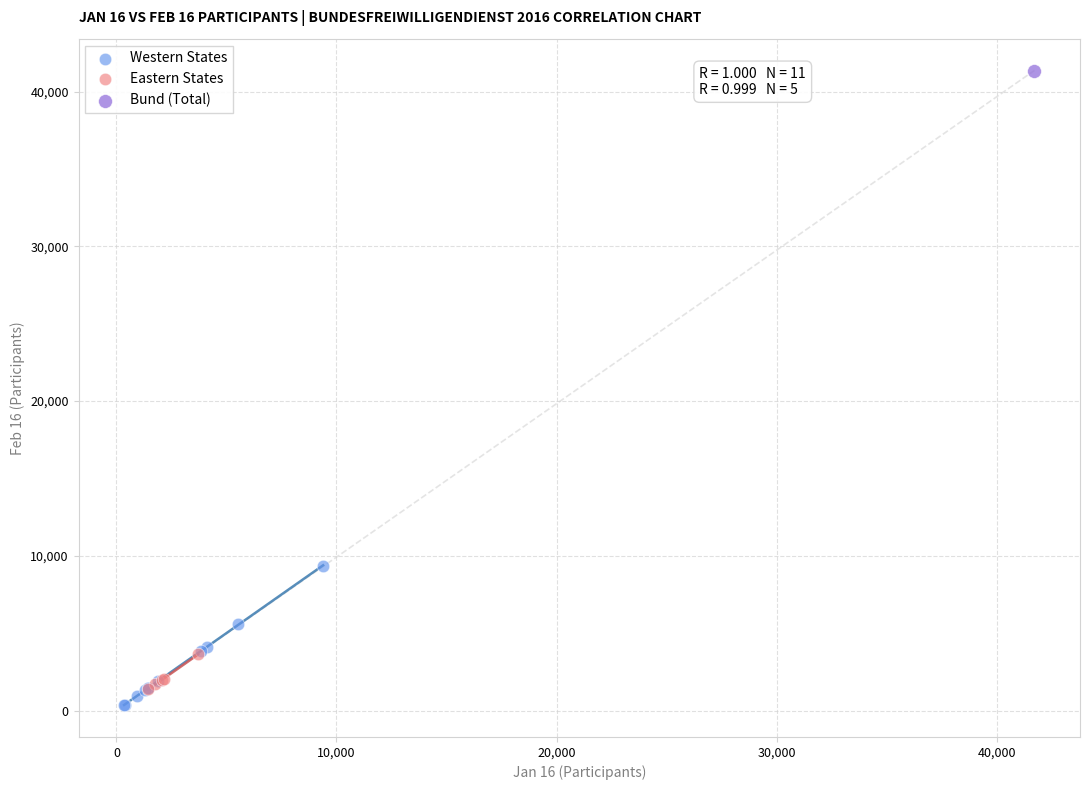

What are all the series names shown in the legend?

Western States, Eastern States, Bund (Total)